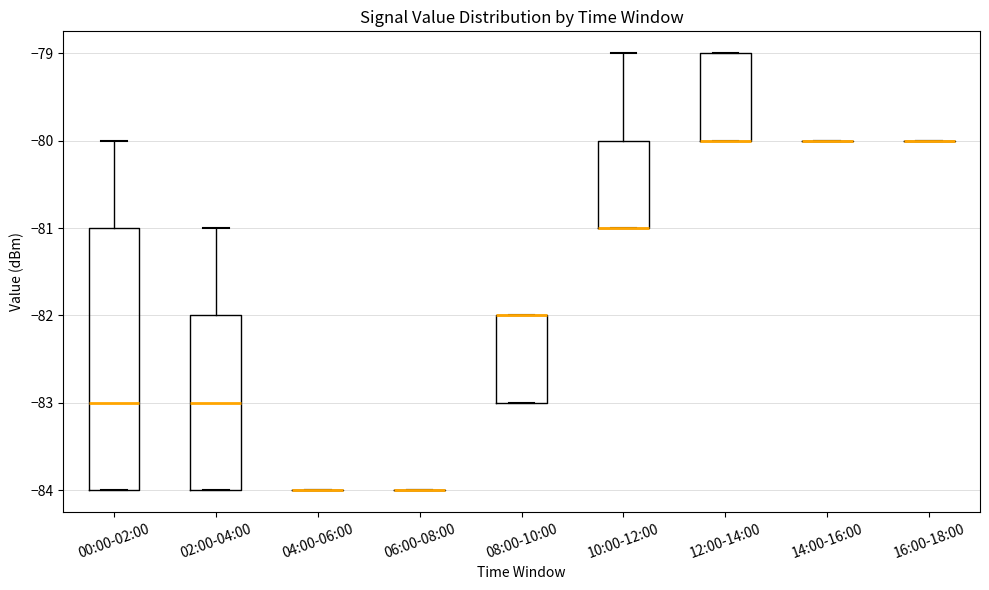

Reading left to right, transcribe this box plot: for each box, give where its median line is, the range the box spans, and where its two whiskers end, as read against the y-axis. The values are not printed on the chart, so give them approximately, as read against the axis.

00:00-02:00: median -83, box -84 to -81, whiskers -84 to -80
02:00-04:00: median -83, box -84 to -82, whiskers -84 to -81
04:00-06:00: box collapsed to a line at -84, whiskers -84 to -84
06:00-08:00: box collapsed to a line at -84, whiskers -84 to -84
08:00-10:00: median -82 (drawn on the box's upper edge), box -83 to -82, whiskers -83 to -82
10:00-12:00: median -81 (drawn on the box's lower edge), box -81 to -80, whiskers -81 to -79
12:00-14:00: median -80 (drawn on the box's lower edge), box -80 to -79, whiskers -80 to -79
14:00-16:00: box collapsed to a line at -80, whiskers -80 to -80
16:00-18:00: box collapsed to a line at -80, whiskers -80 to -80